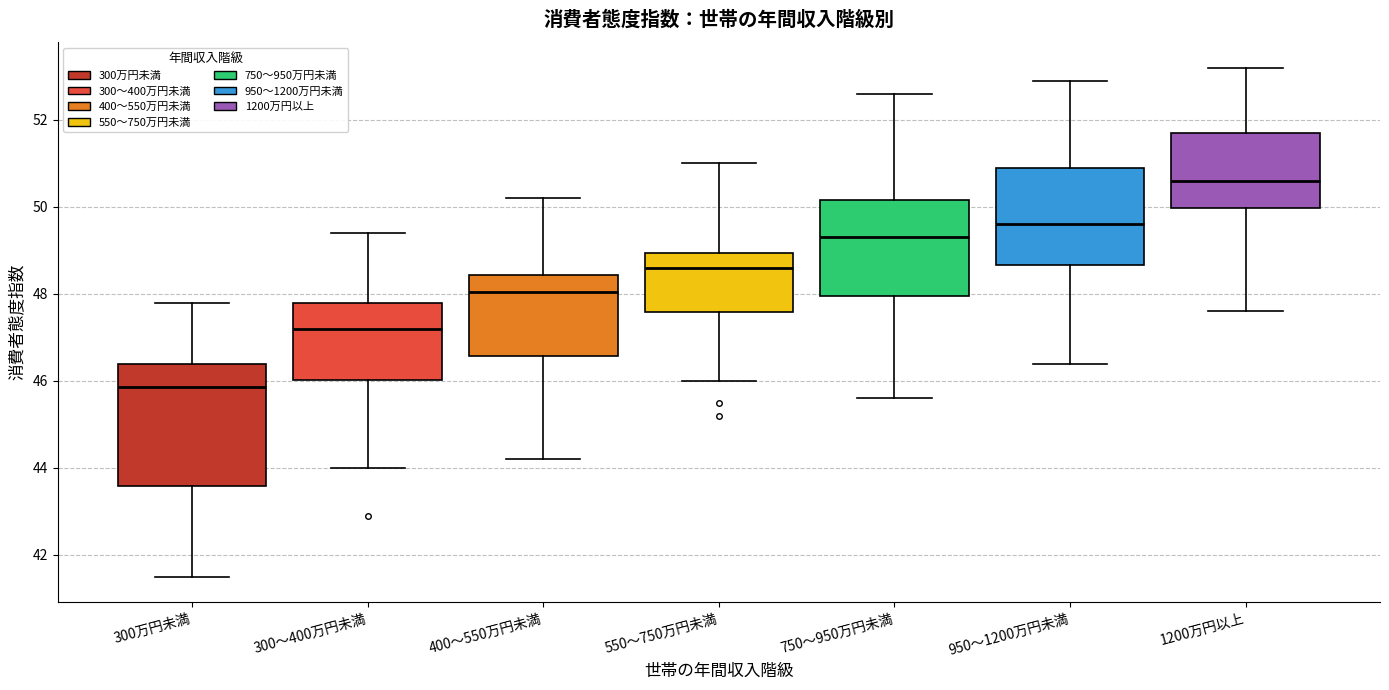

Which box has the highest median line?

1200万円以上